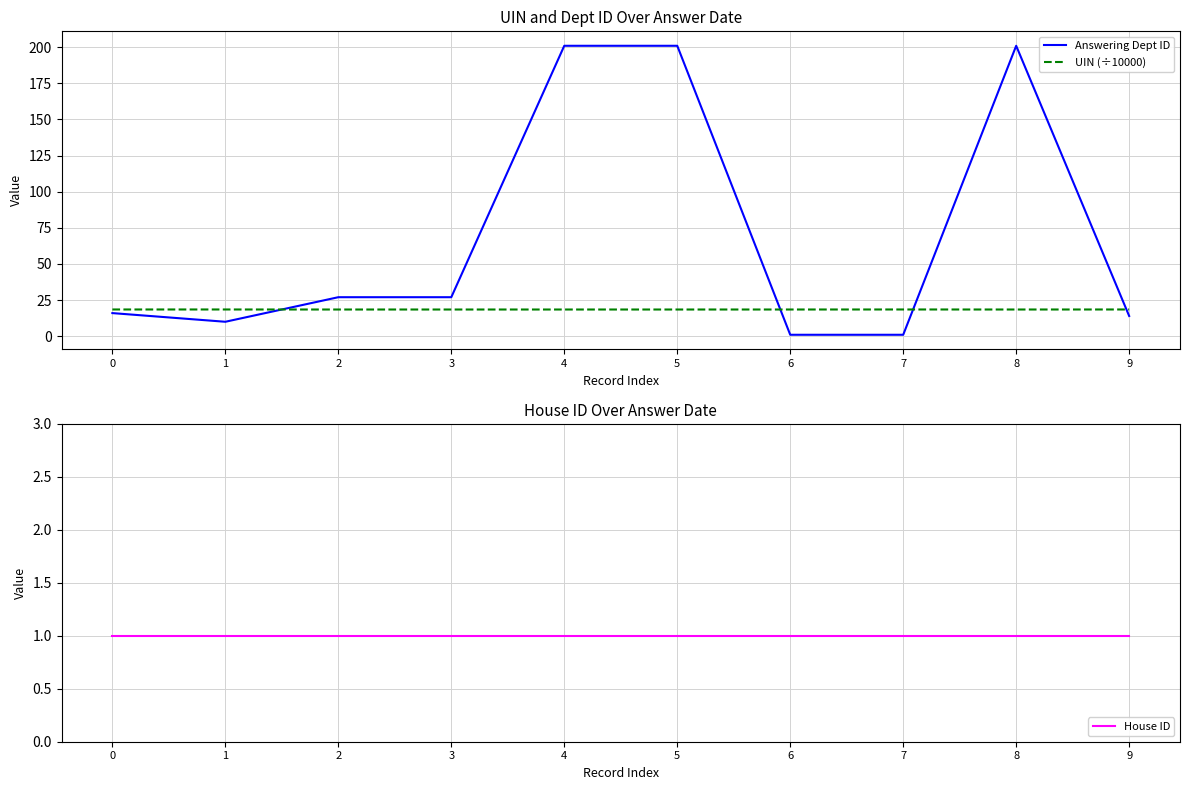

What is the value of the Answering Dept ID point at the 10th from the left?

14.0